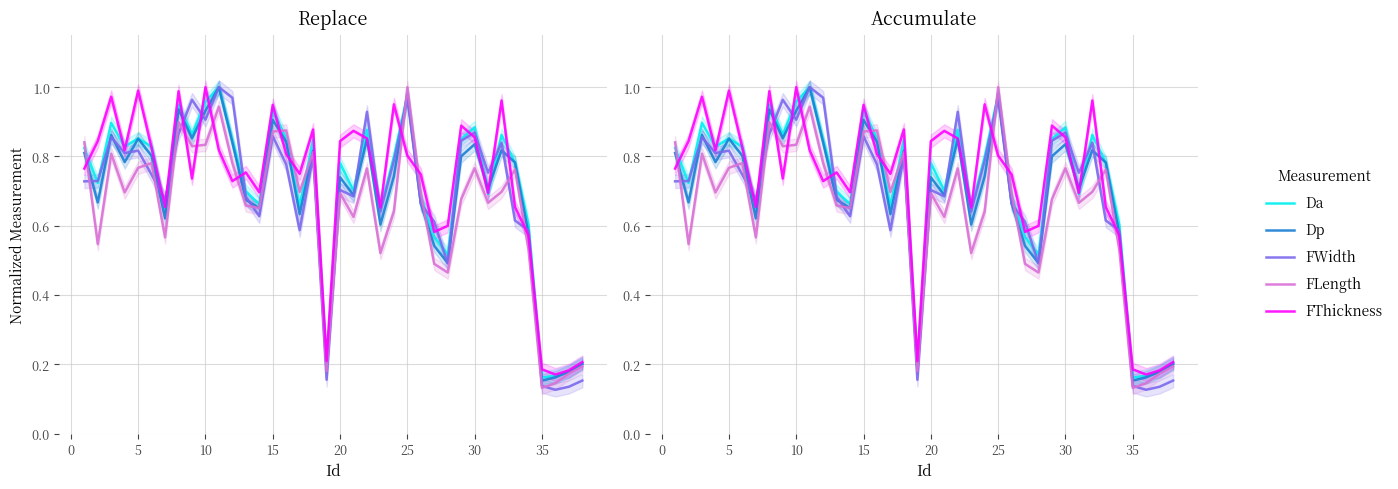

List the series in order of their peak value, lowest first.

Da, Dp, FWidth, FLength, FThickness